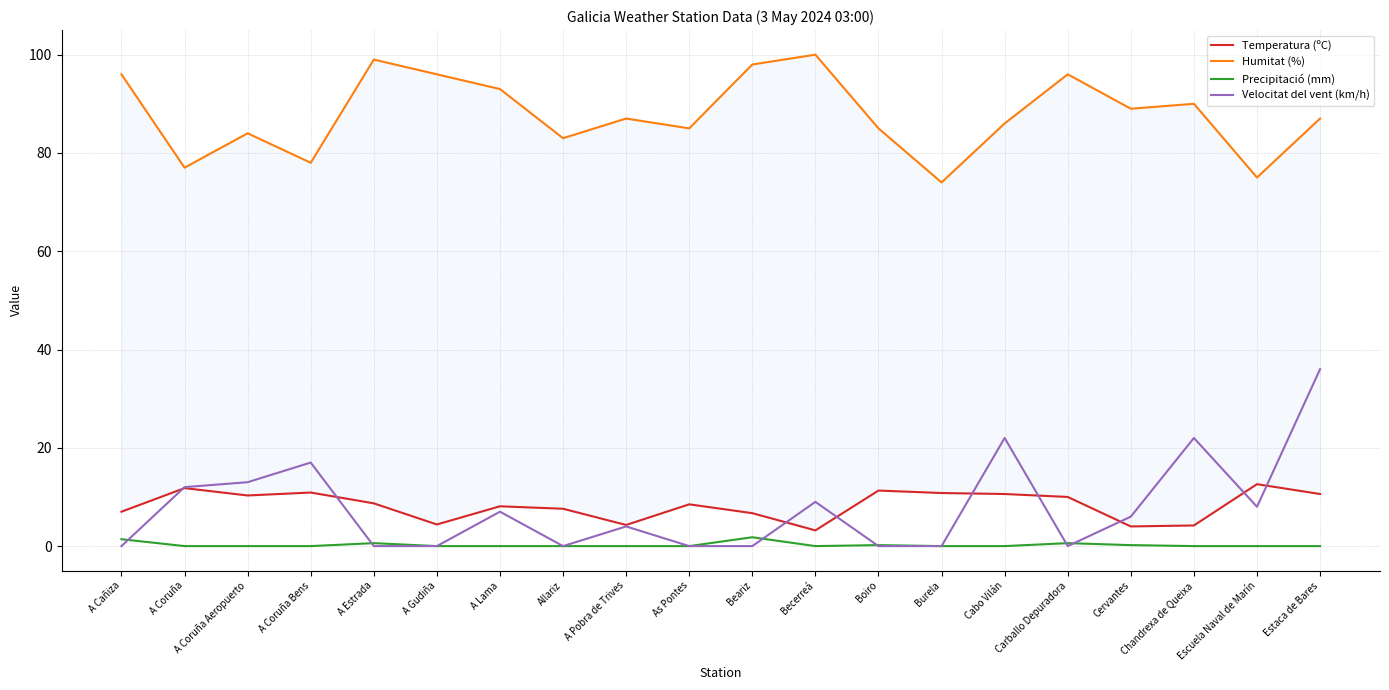

Which category has the highest value across all series?

Becerreá